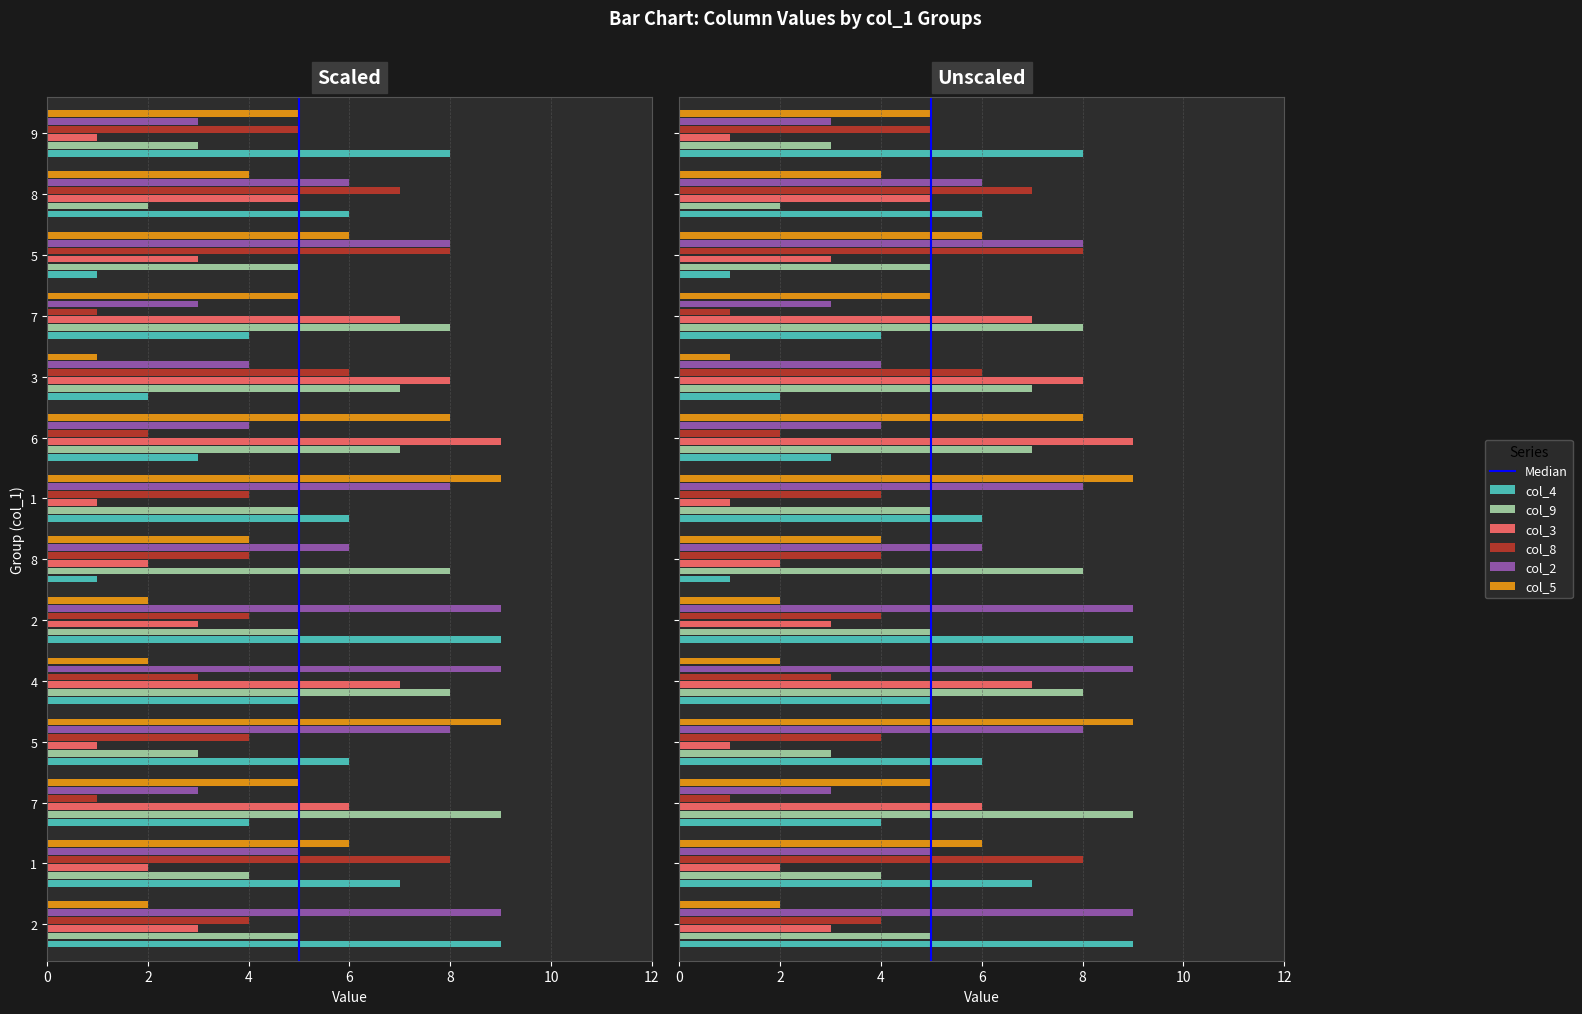

Rank the categories by col_3 value from highest to lowest.

6, 3, 4, 7, 7, 8, 2, 2, 5, 1, 8, 5, 1, 9